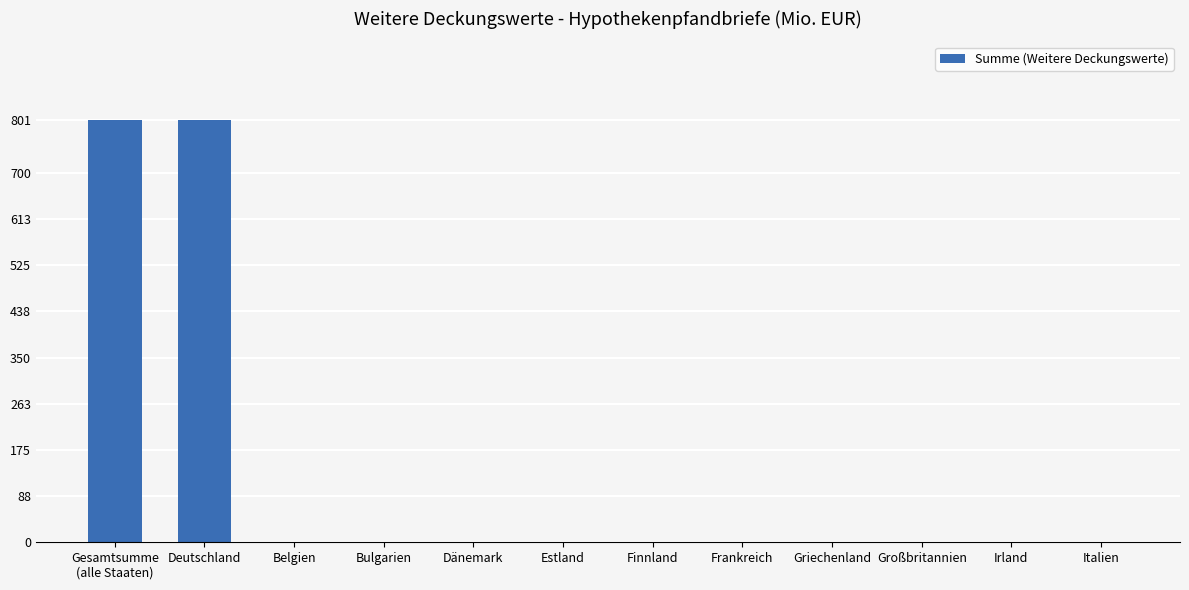

Reading left to right, extract all data points from this chart.

801	801	0	0	0	0	0	0	0	0	0	0